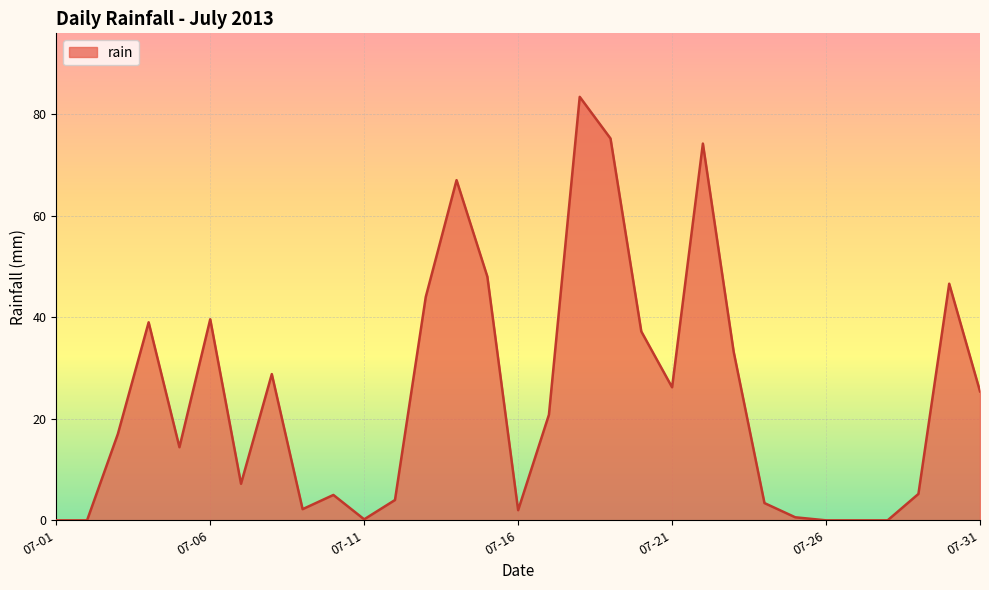

How many lines are shown in the chart?

1